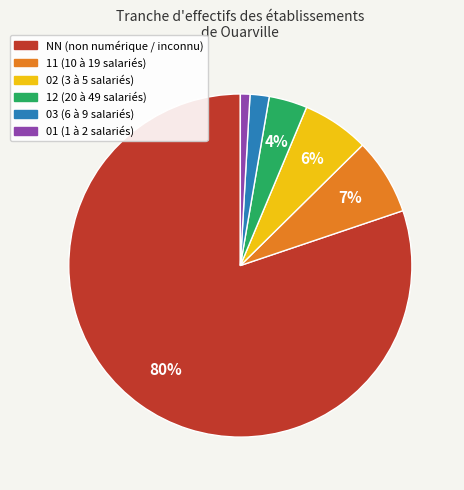

How many slices are in this pie chart?

6